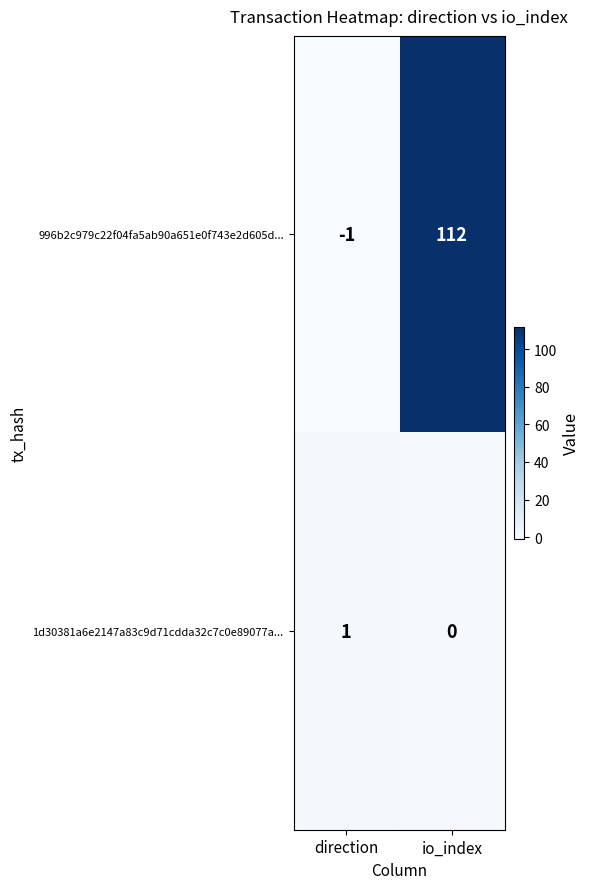

Count the number of categories in the chart.

2